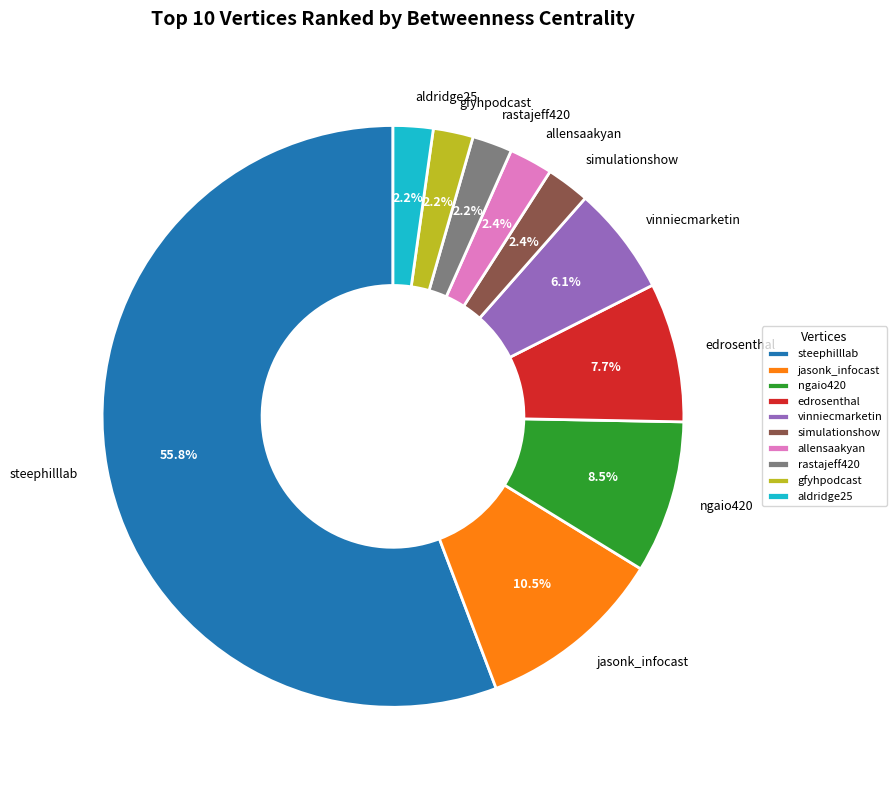

To the nearest percent, what is the average slice percentage?

10%